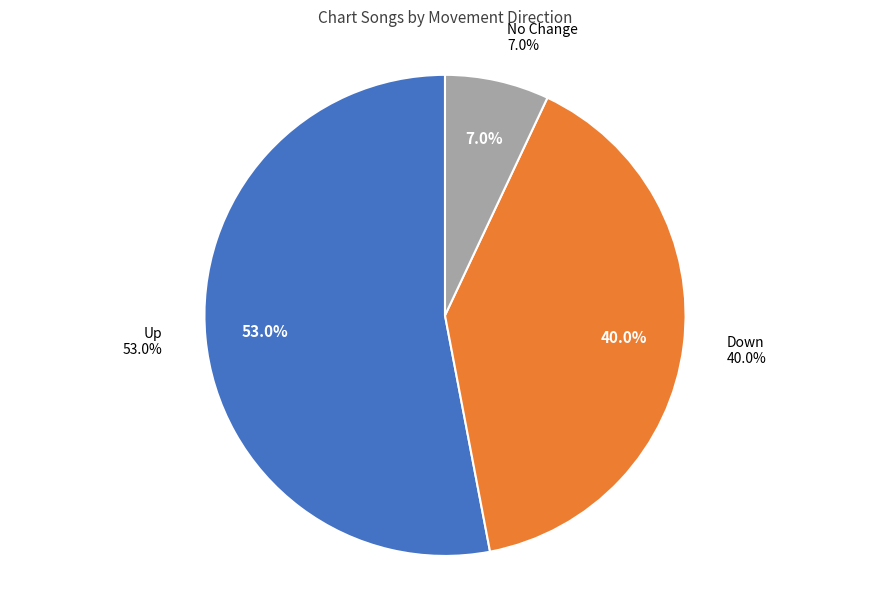

True or false: up accounts for 46% of the total.

False